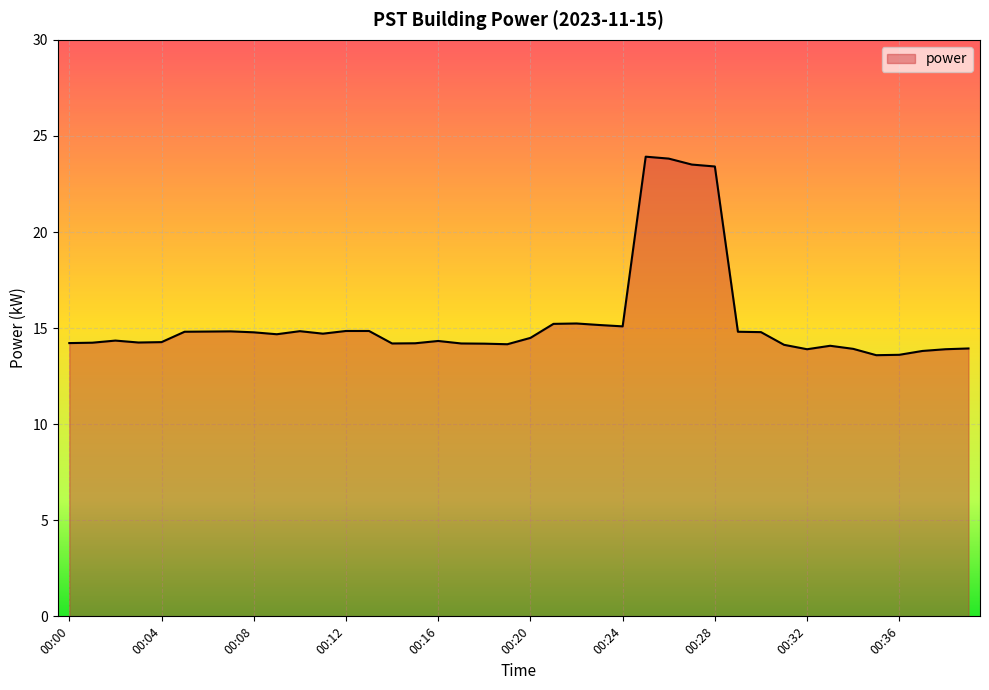

What is the maximum value shown in the chart?

23.9